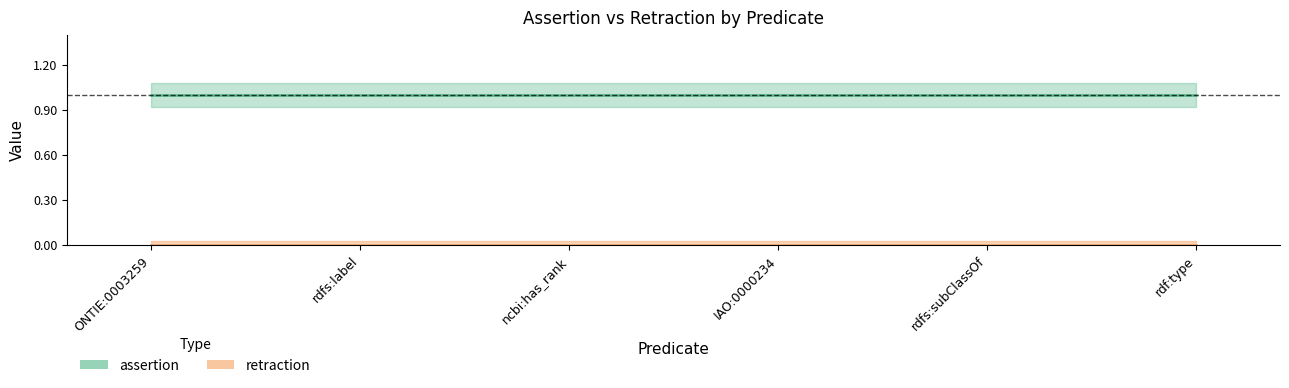

What is the lowest value of the assertion series?

1